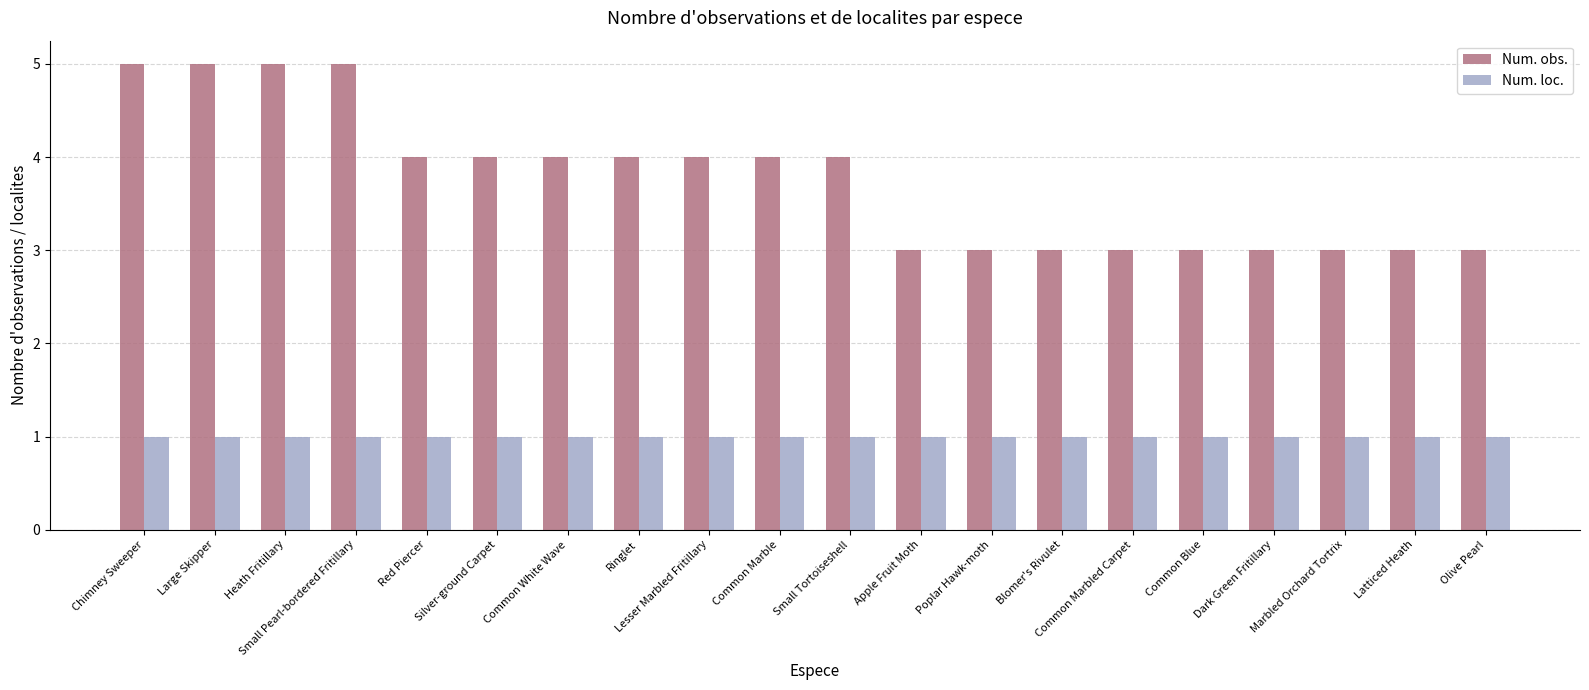

How many groups of bars are there?

20